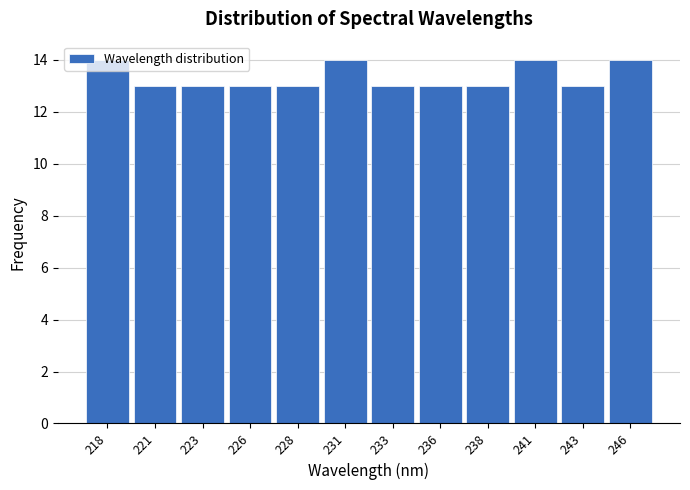

Between 228 and 246, which is larger?

246